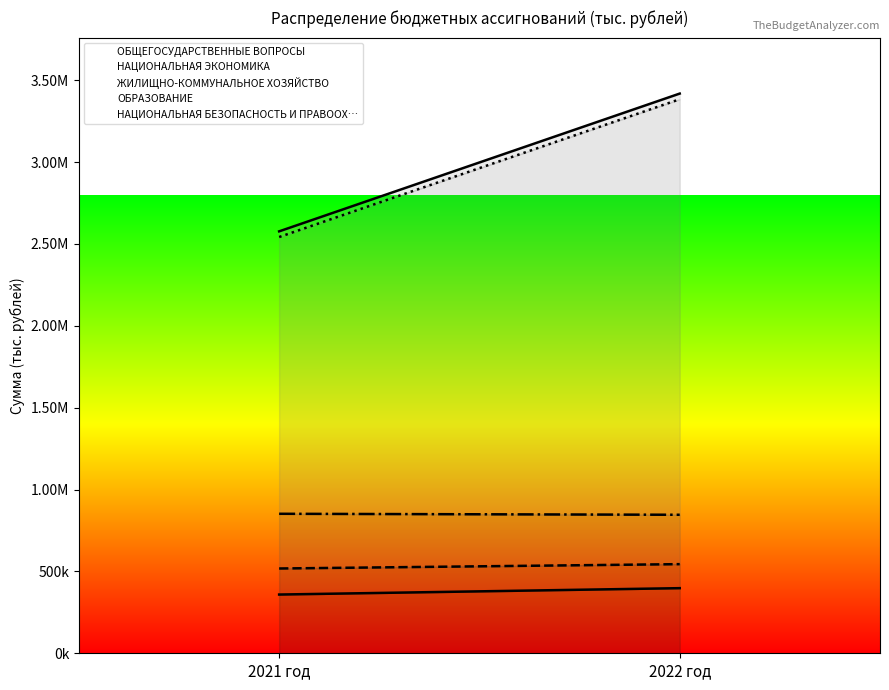

How many lines are shown in the chart?

5